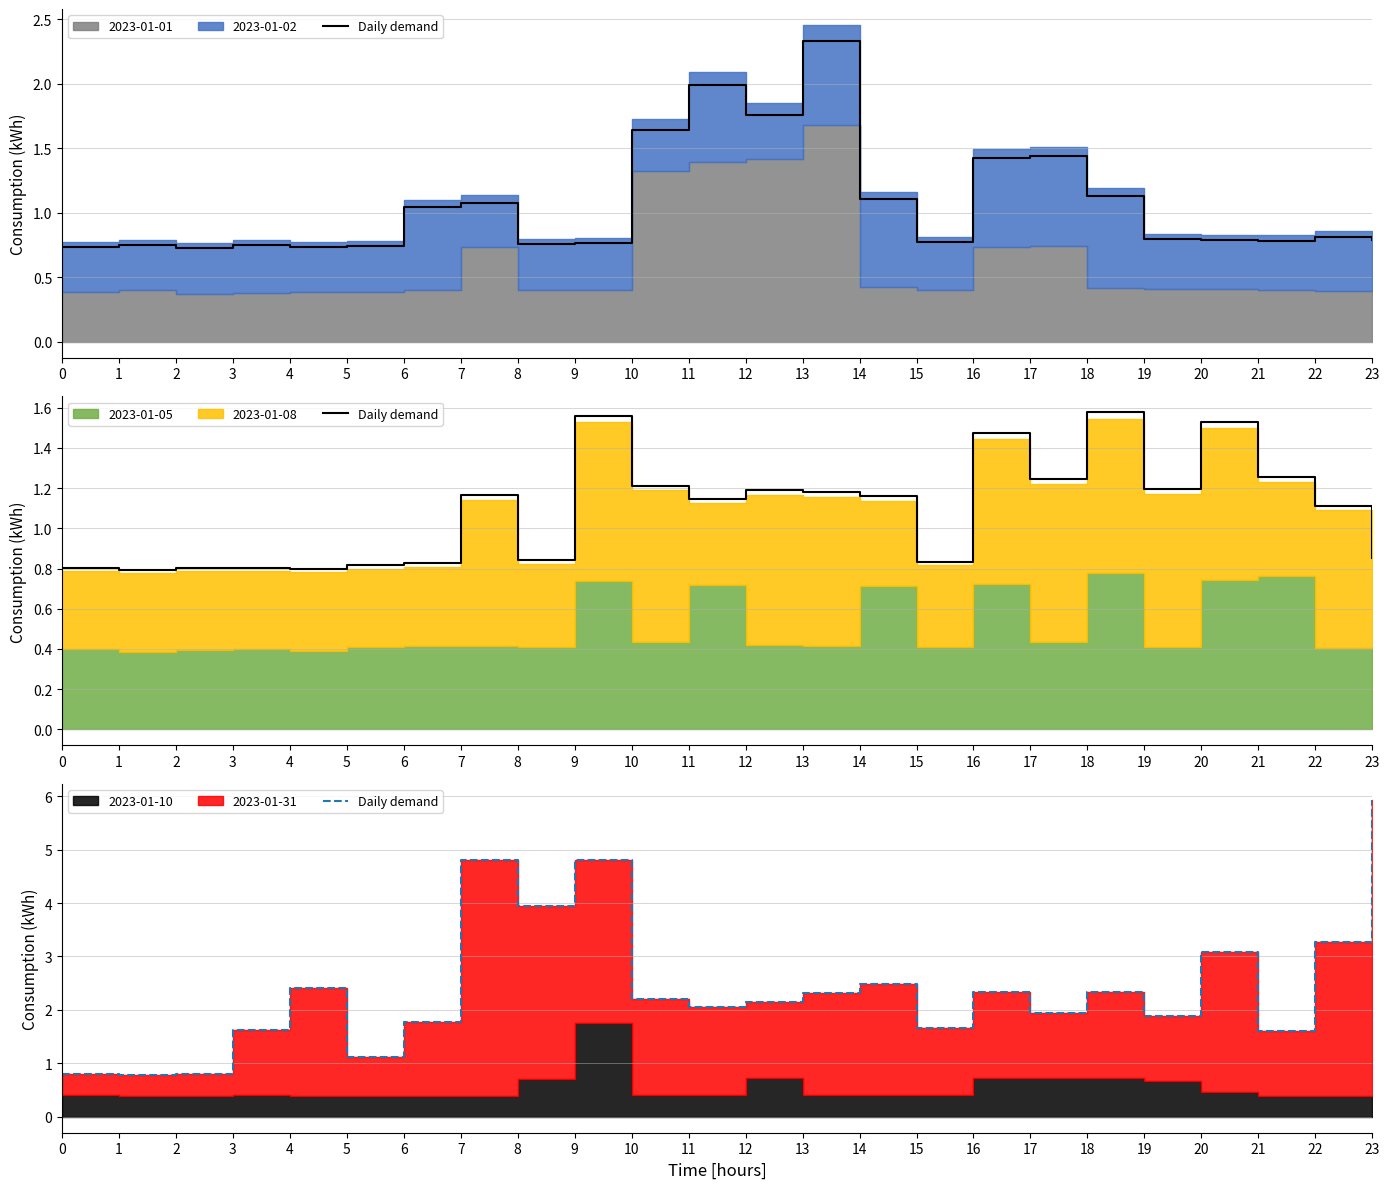

Which label corresponds to the smallest value in the chart?

1